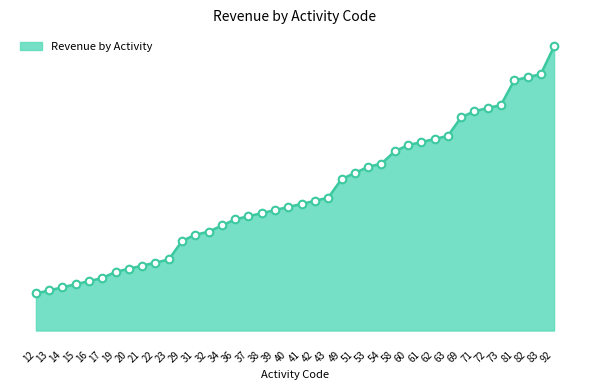

What is the ratio of the value at 12 to the value at 34?

0.4